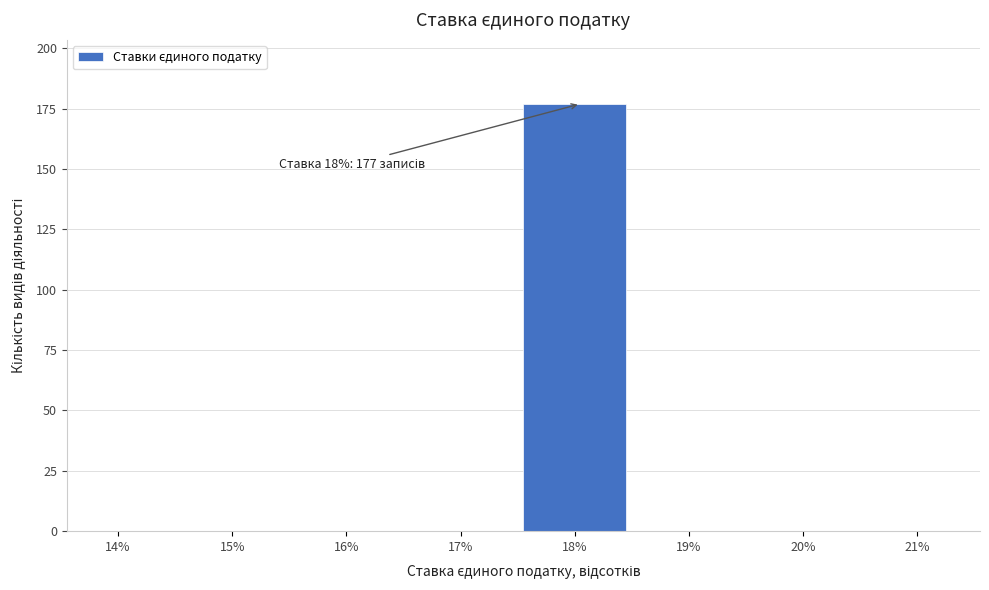

Reading left to right, transcribe all the data shown in this chart.

14%=0	15%=0	16%=0	17%=0	18%=177	19%=0	20%=0	21%=0